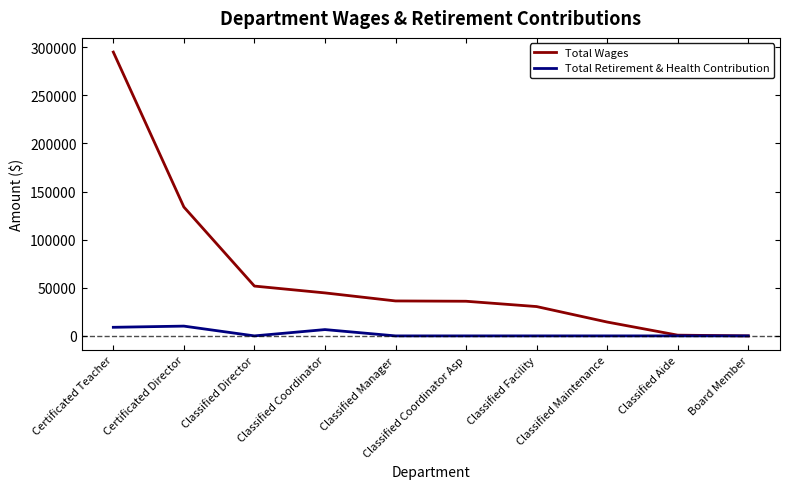

Rank the series by their average value, from highest to lowest.

Total Wages, Total Retirement & Health Contribution